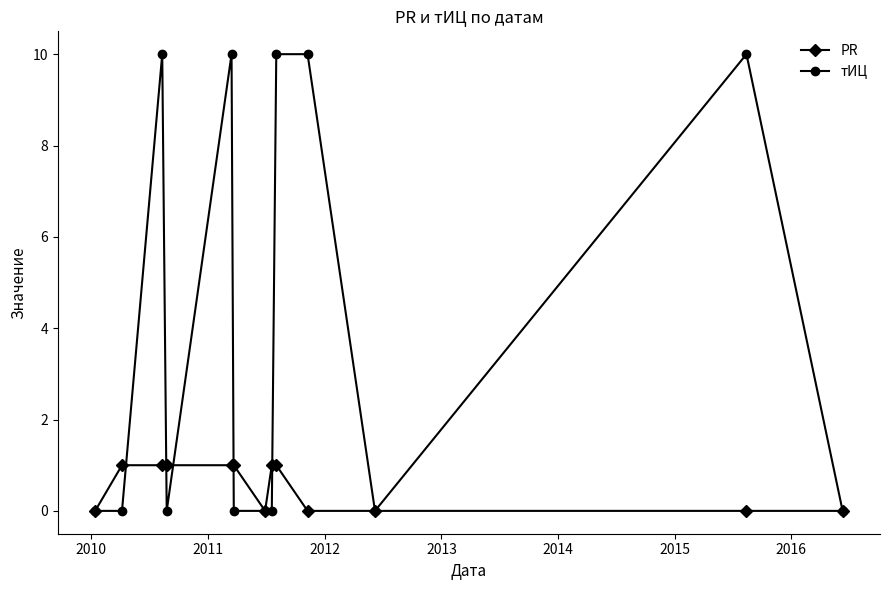

Which series has the widest spread of values?

тИЦ